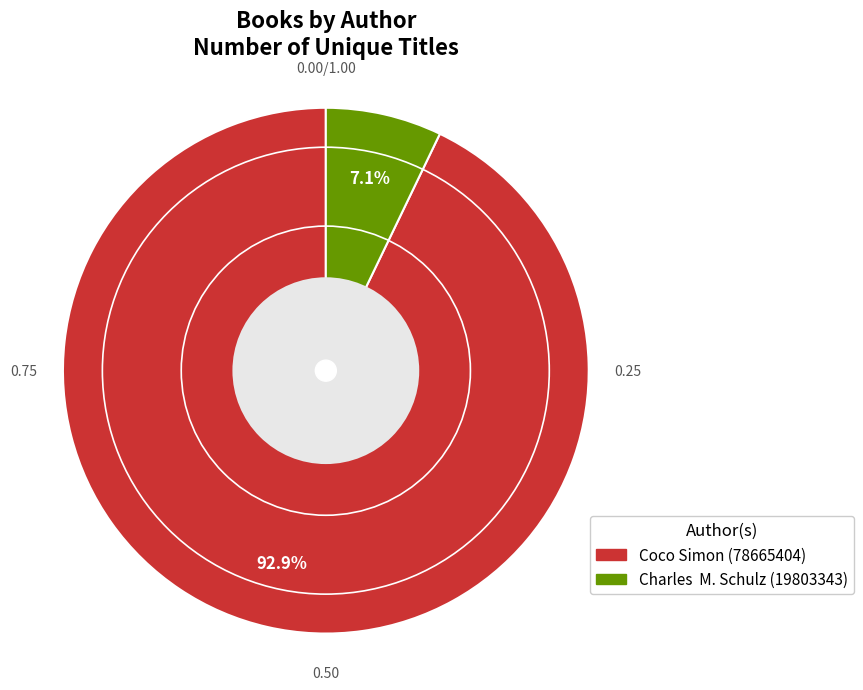

Is there any slice that represents more than half of the pie?

Yes